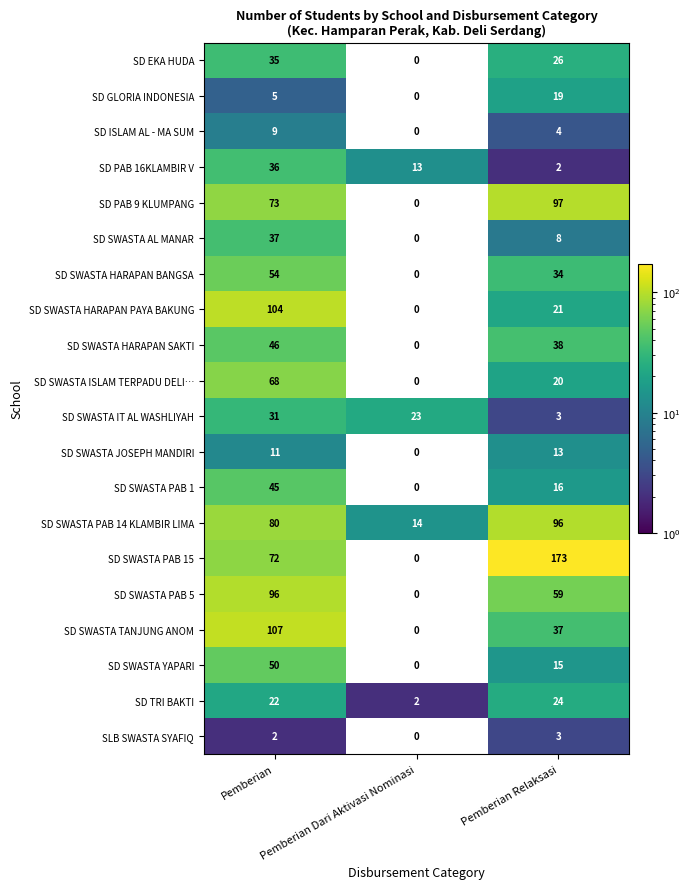

The value of SD SWASTA HARAPAN SAKTI at Pemberian is 74.4. True or false?

False